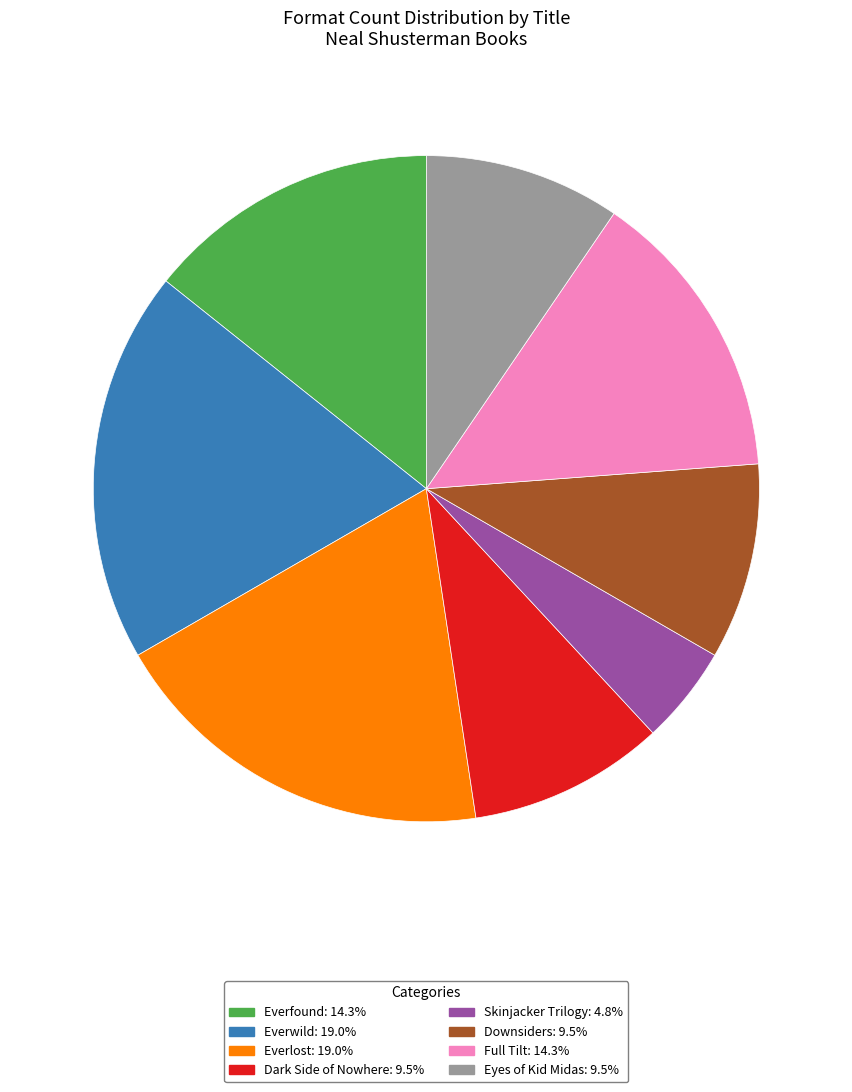

True or false: Dark Side of Nowhere accounts for 30% of the total.

False